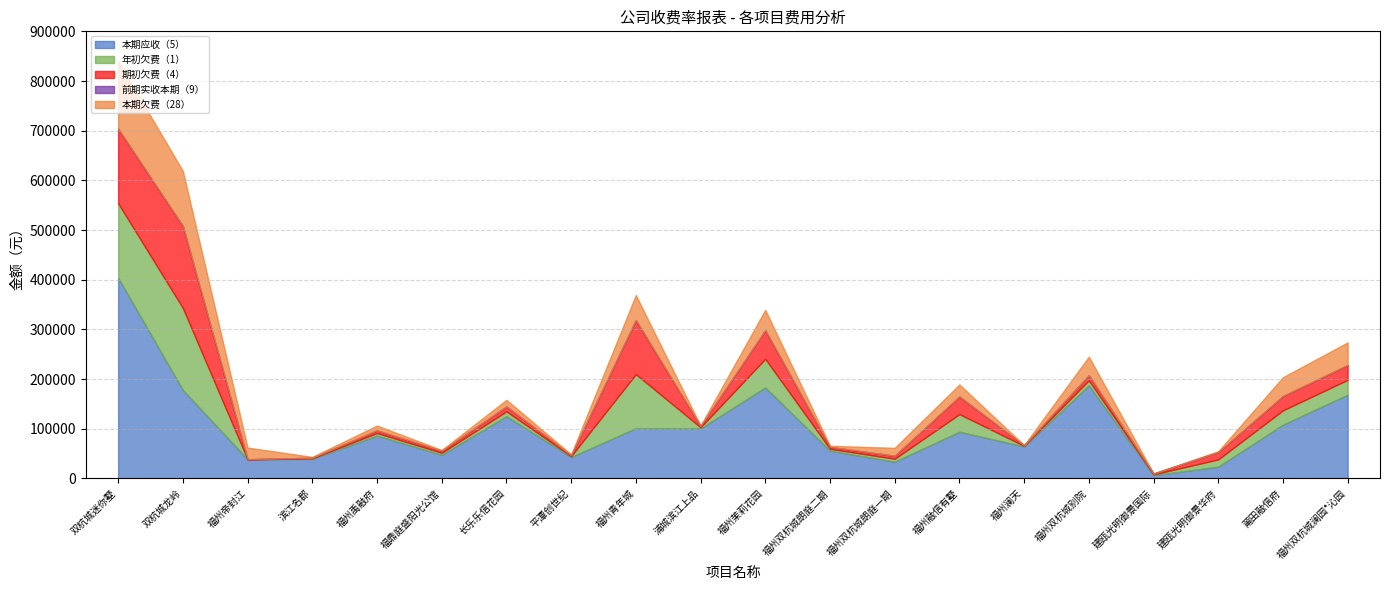

Where does the 本期欠费（28） series first go above 15999?

双杭城迷你墅